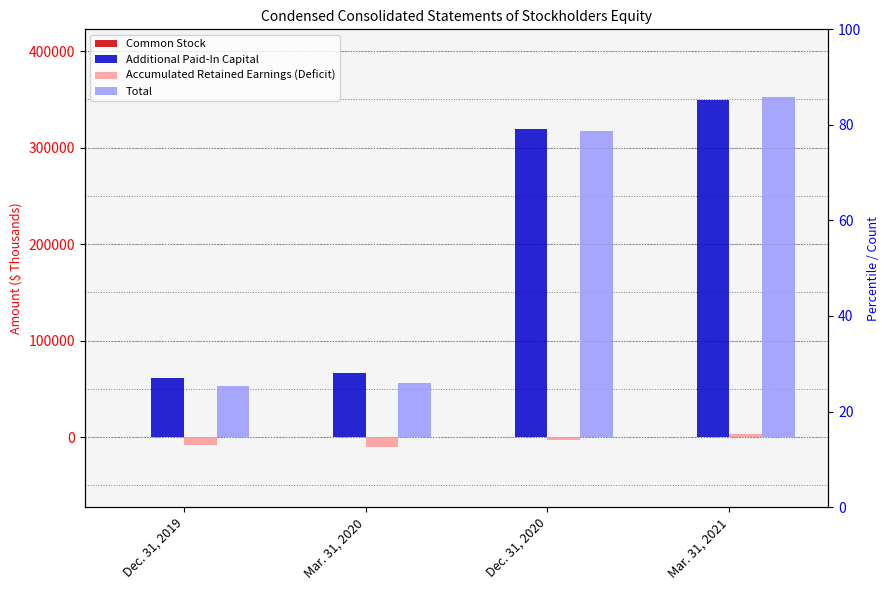

Reading left to right, transcribe all the data shown in this chart.

Common Stock: 37	38	57	58
Additional Paid-In Capital: 60742	66424	319582	349175
Accumulated Retained Earnings (Deficit): -7970	-10064	-2642	3505
Total: 52809	56398	316997	352638